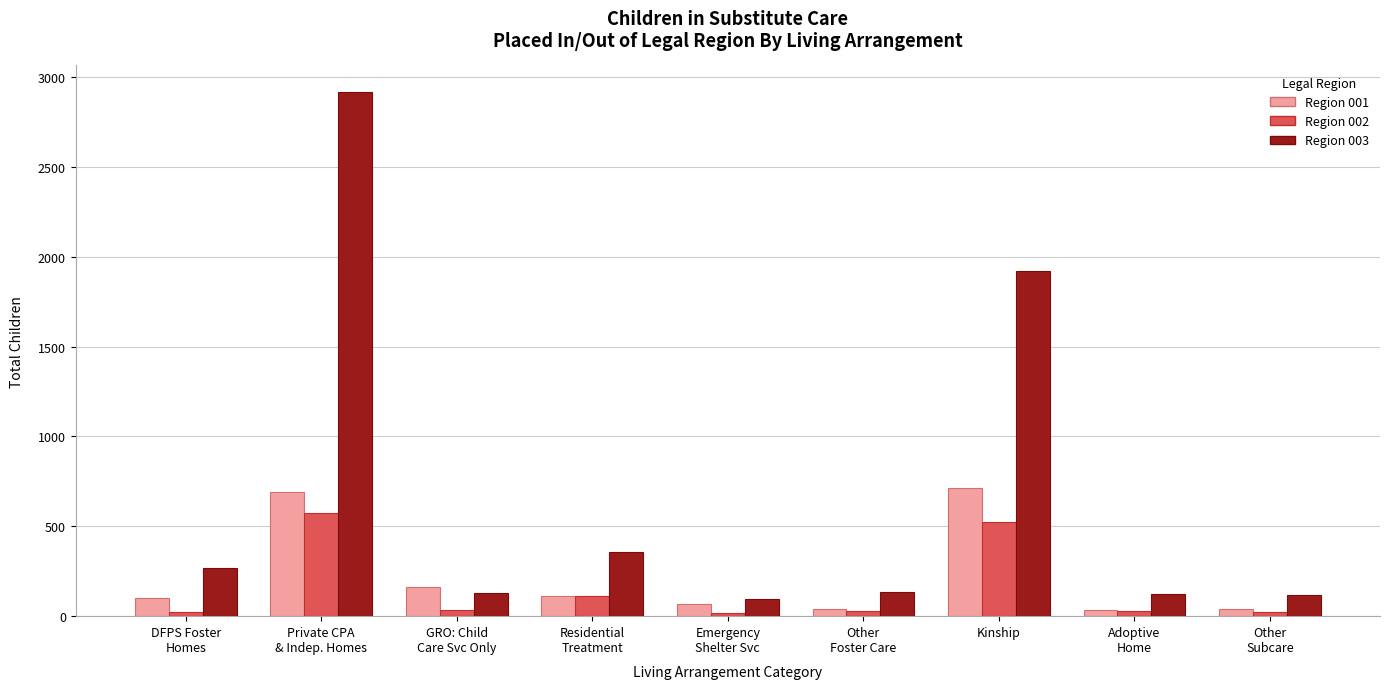

What is the maximum value shown in the chart?

2918